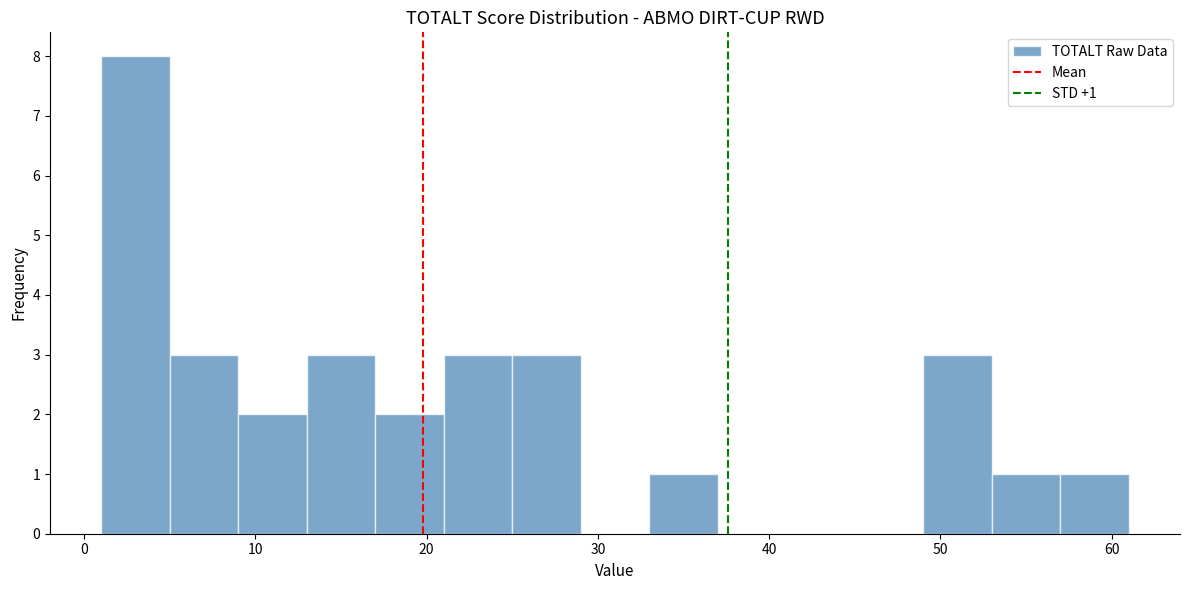

Over which range of the x-axis is the bar tallest?

1 to 5